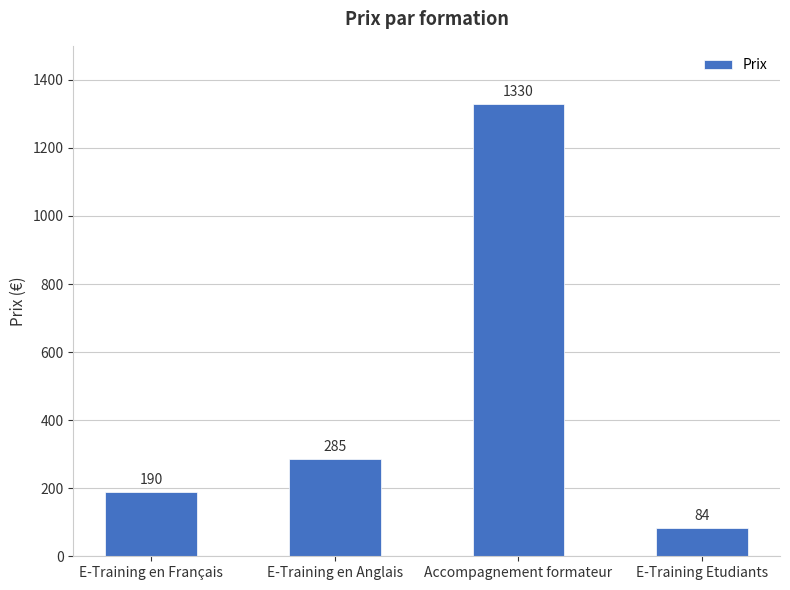

Which has a higher value, E-Training en Anglais or Accompagnement formateur?

Accompagnement formateur